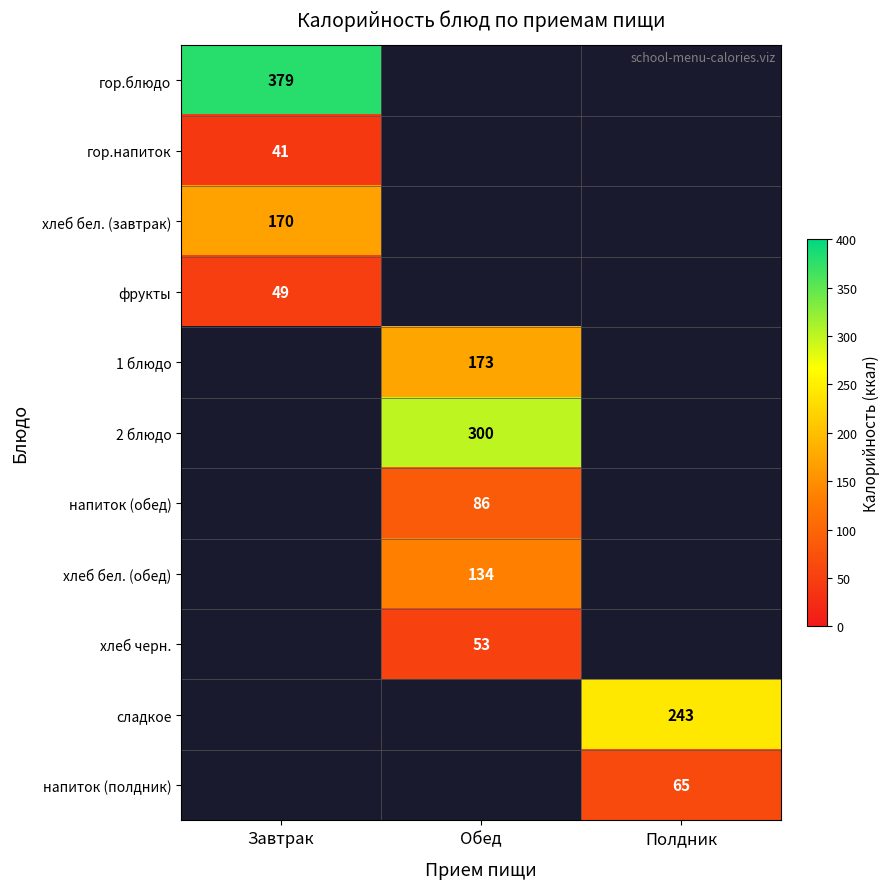

Between Обед and Полдник, which is larger?

Обед